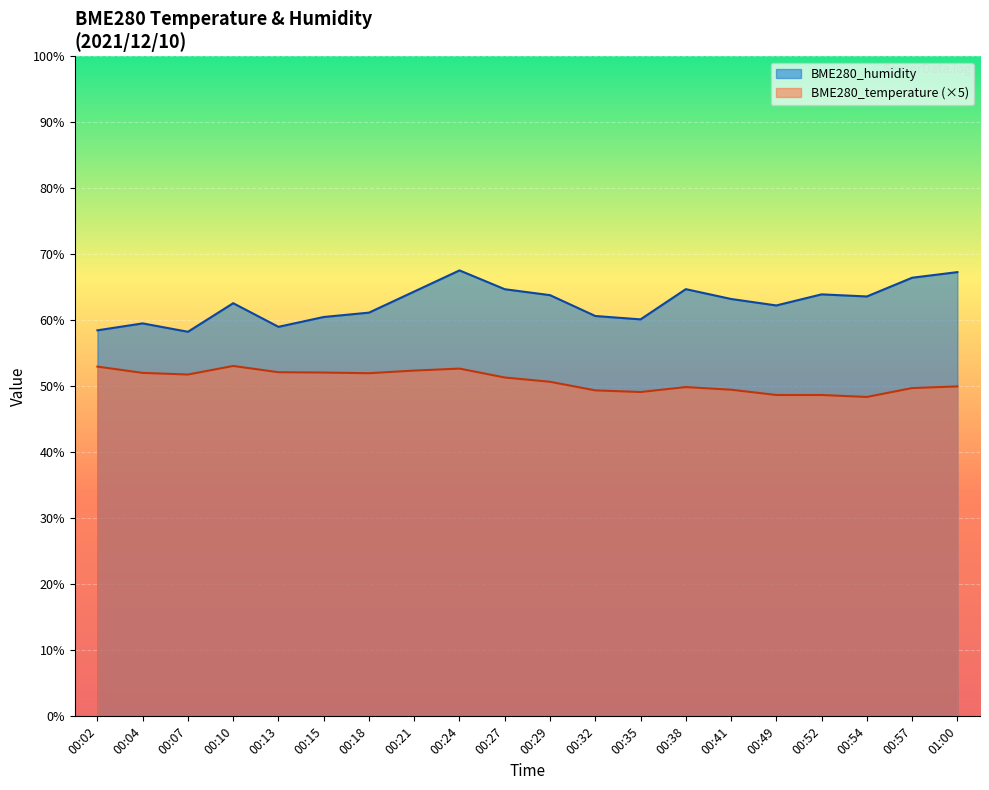

Is the value of BME280_temperature at 00:38 greater than the value of BME280_humidity at 00:27?

No